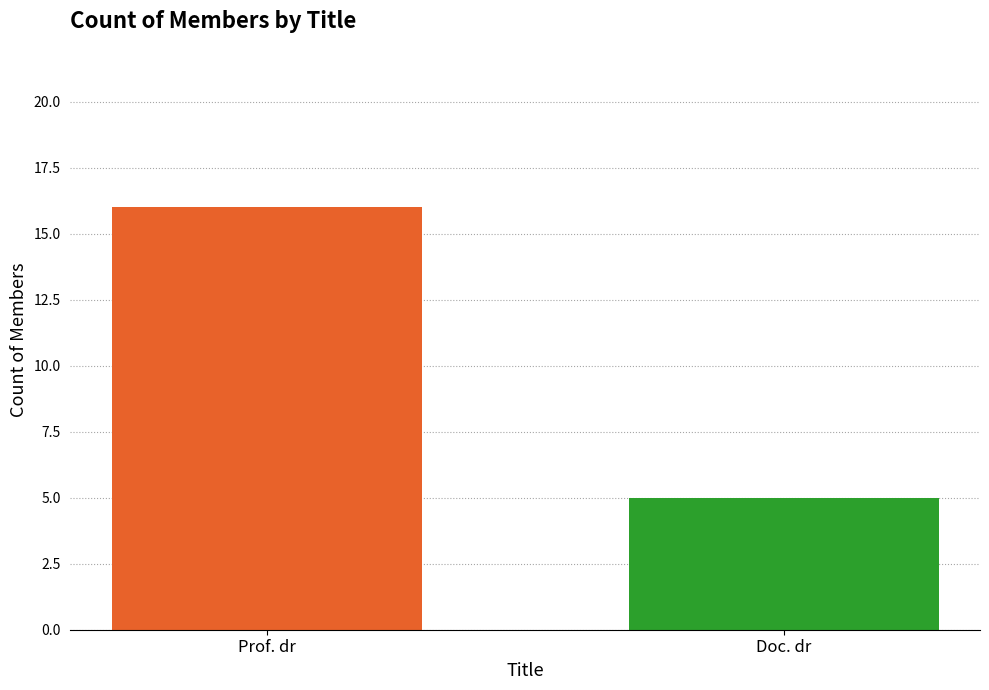

Does the chart contain stacked bars?

No